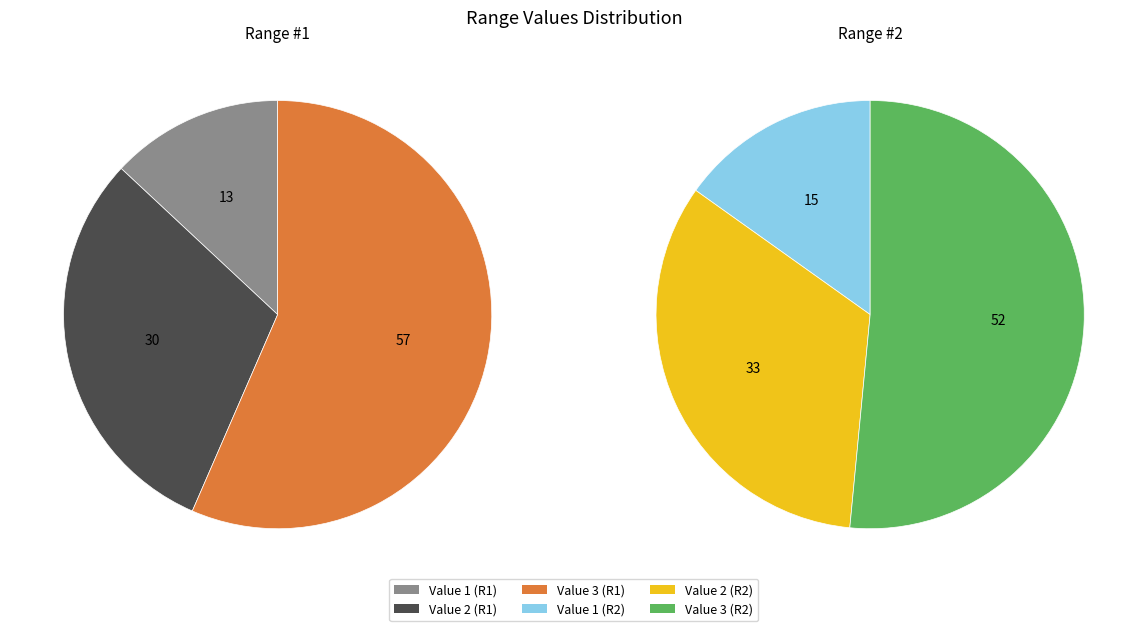

Rank the series by their average value, from lowest to highest.

Range #1, Range #2